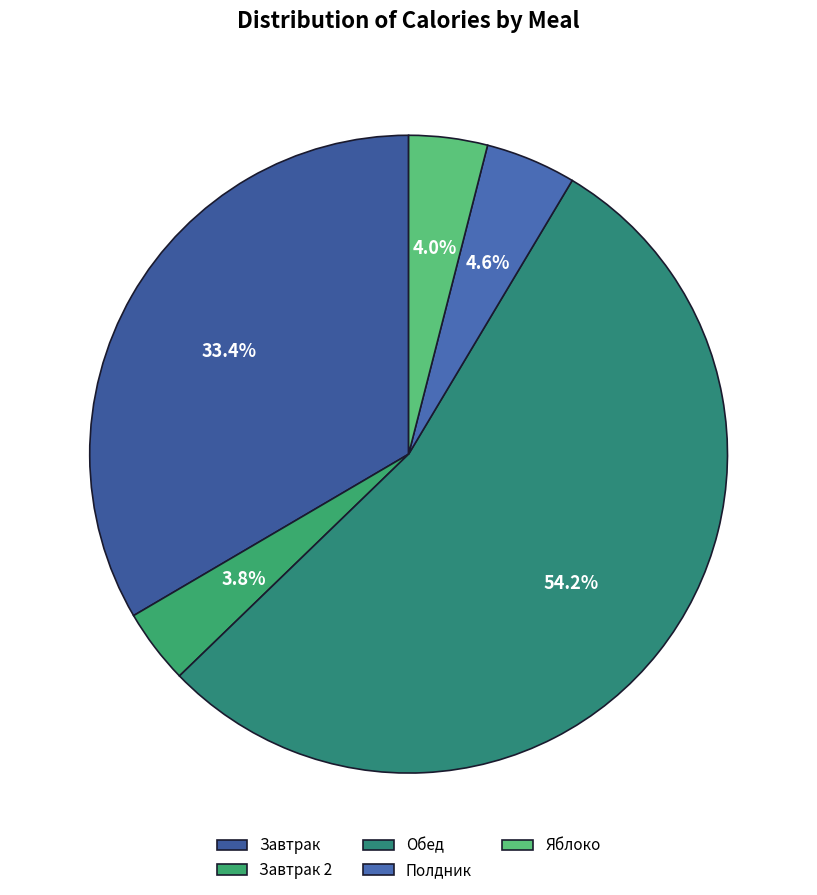

To the nearest percent, what is the difference between the largest and smallest slice percentages?

50%